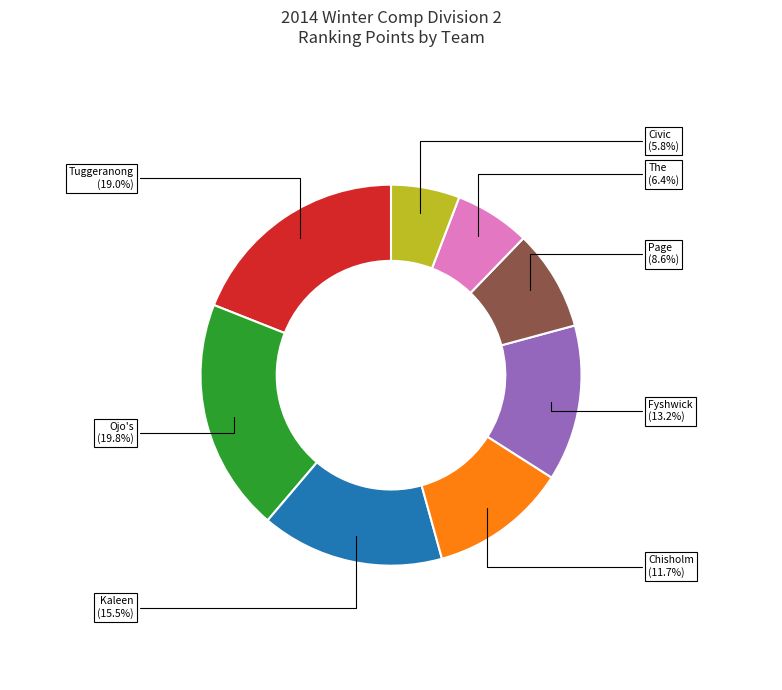

Does any single category account for the majority?

No